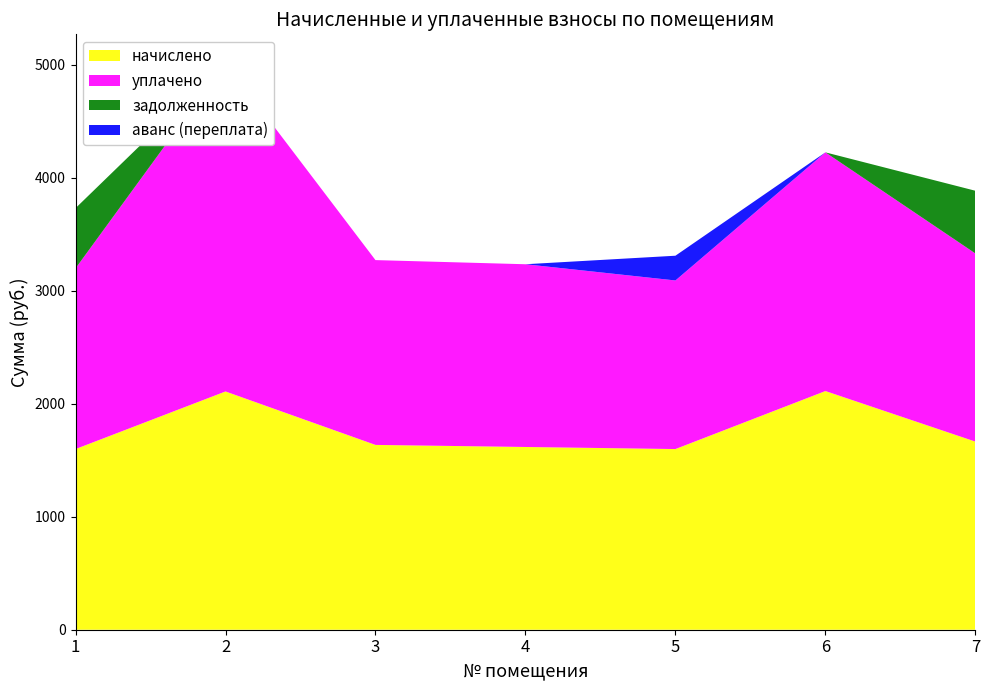

Reading left to right, what are all the values shown in this chart?

начислено: 1=1598.4	2=2107.9	3=1635.0	4=1616.7	5=1598.4	6=2111.6	7=1664.4
уплачено: 1=1598.4	2=2908.6	3=1635.0	4=1616.7	5=1491.5	6=2111.6	7=1664.4
задолженность: 1=532.8	2=0.0	3=0.0	4=0.0	5=0.0	6=0.0	7=554.8
аванс (переплата): 1=0.0	2=0.0	3=0.0	4=0.0	5=218.9	6=0.0	7=0.0